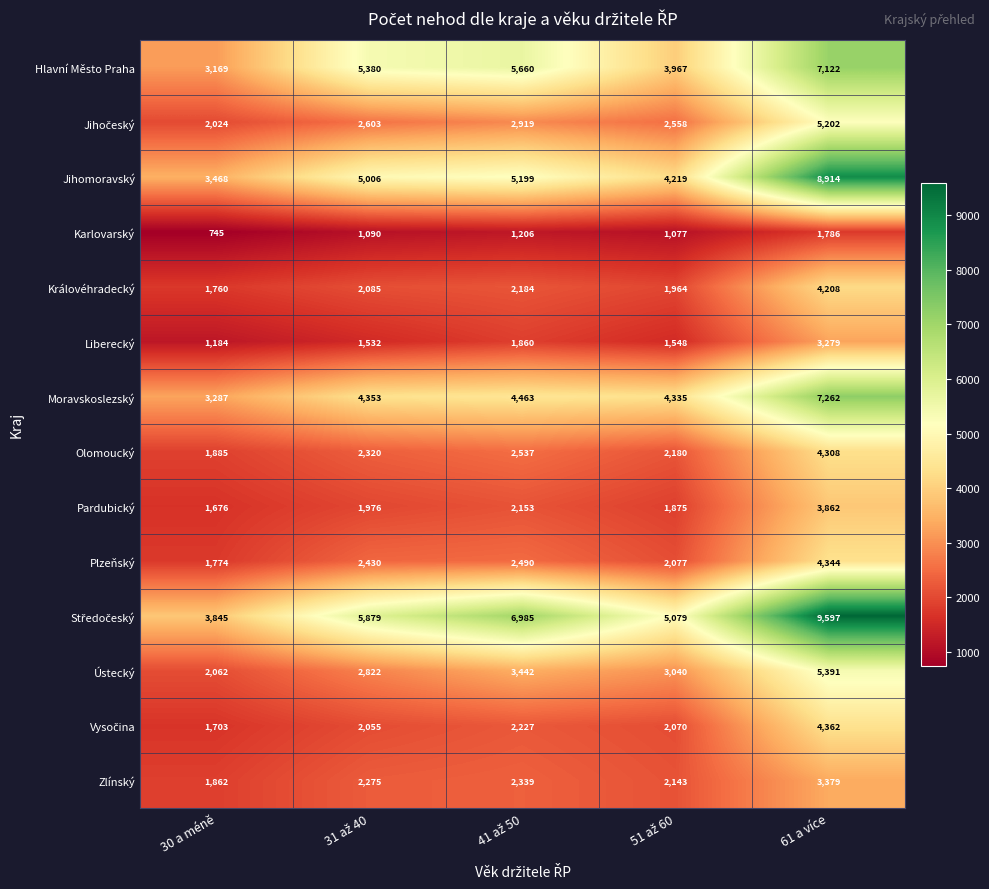

What is the difference between the second highest and minimum values in the Zlínský series?

477